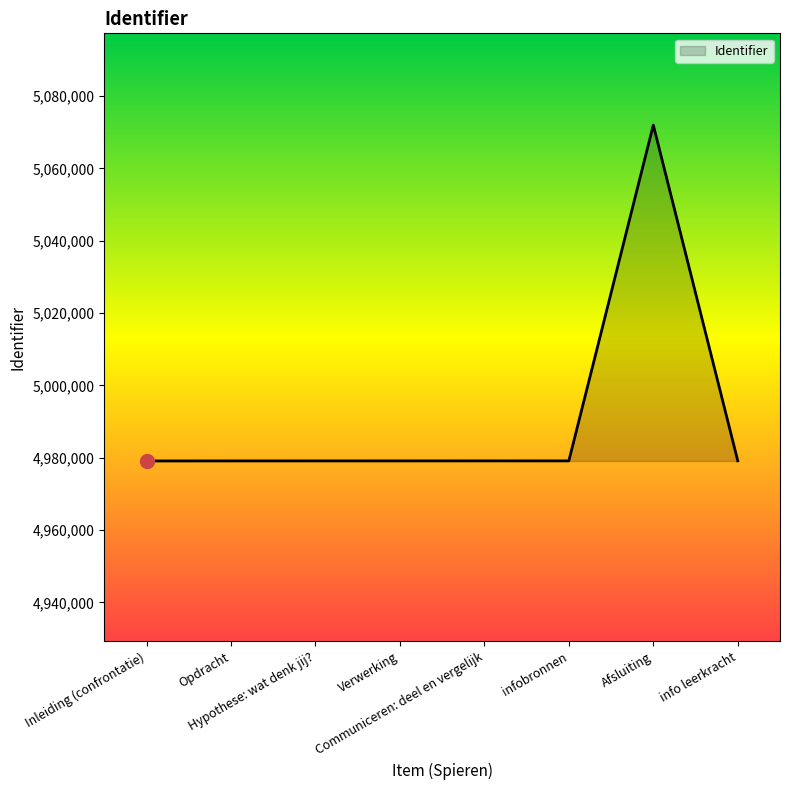

What value does the data have at info leerkracht, to the nearest 50?

4979150